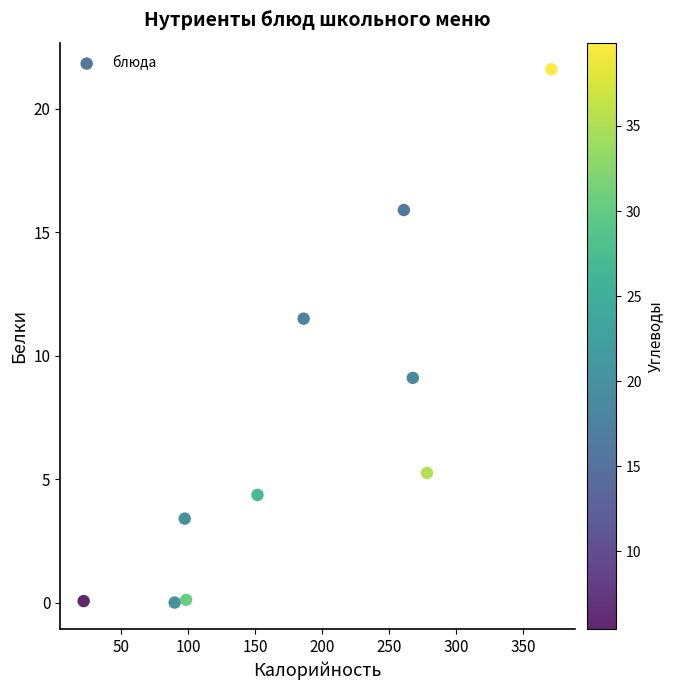

What Y value in the scatter plot is closest to 10?

9.1